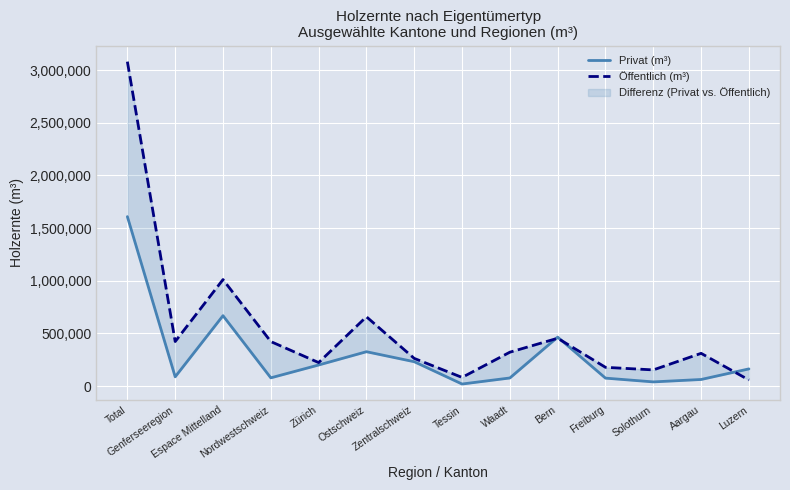

Is it true that Privat (m³) equals 34014 at Waadt?

False